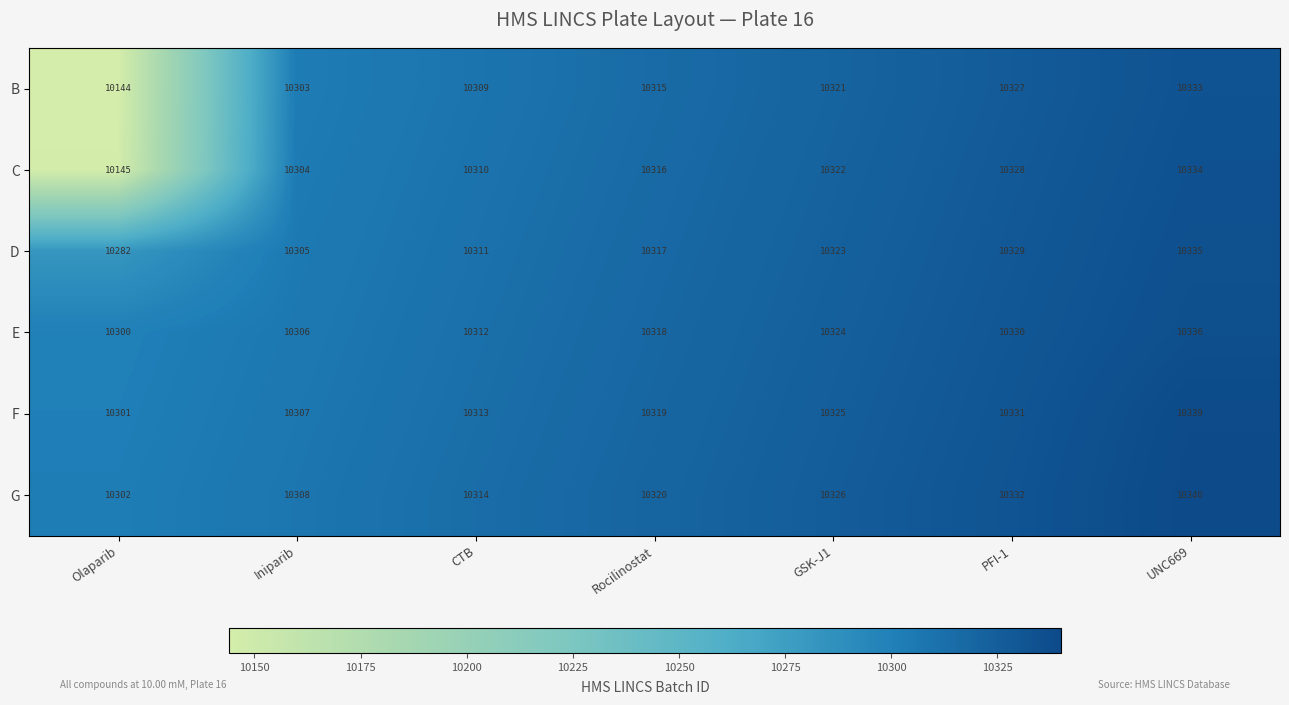

How many data points in D are less than 10317?

3